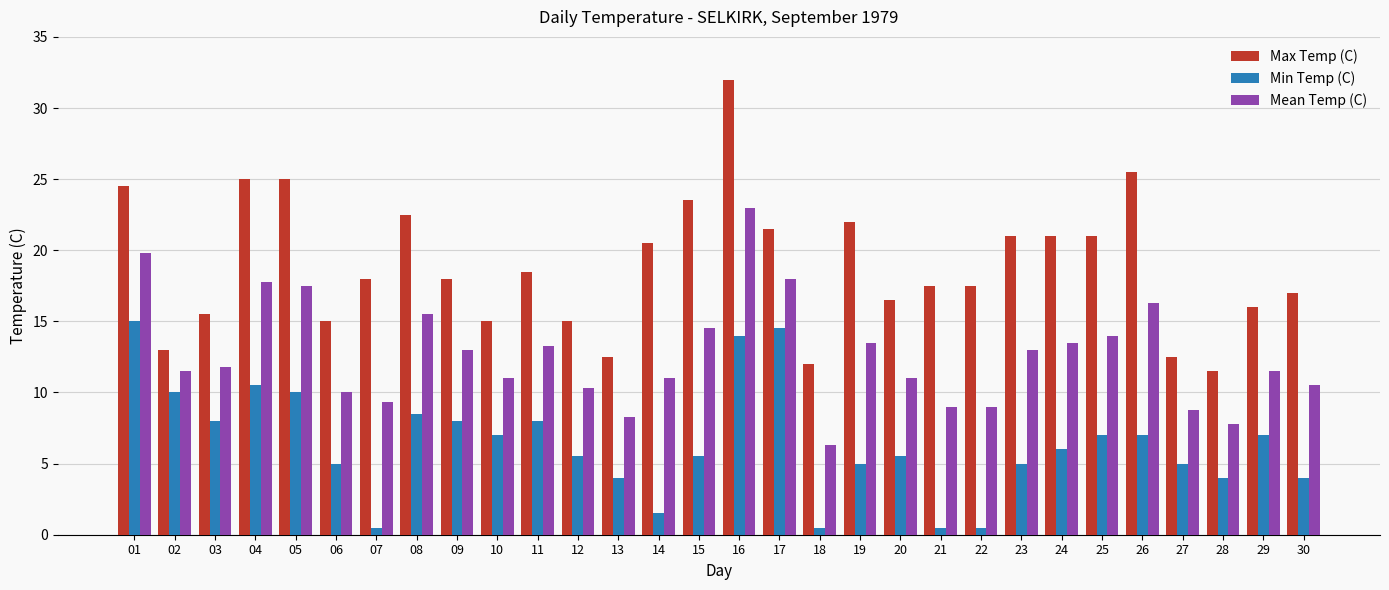

Rank the series by their maximum value, from lowest to highest.

Min Temp (C), Mean Temp (C), Max Temp (C)